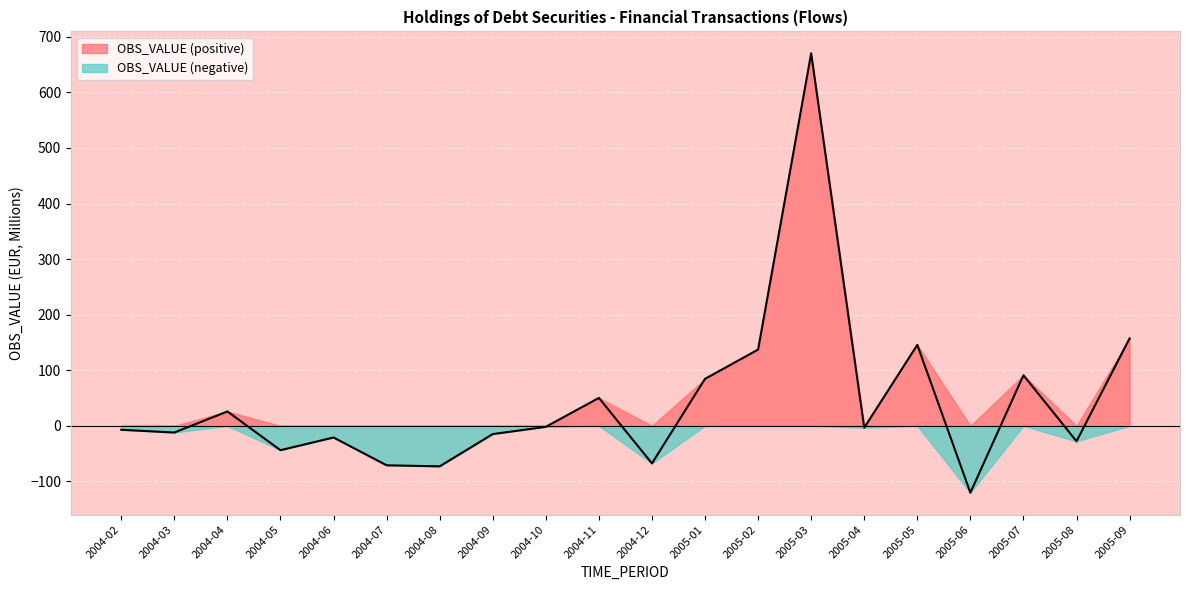

What is the minimum value shown in the chart?

-120.4